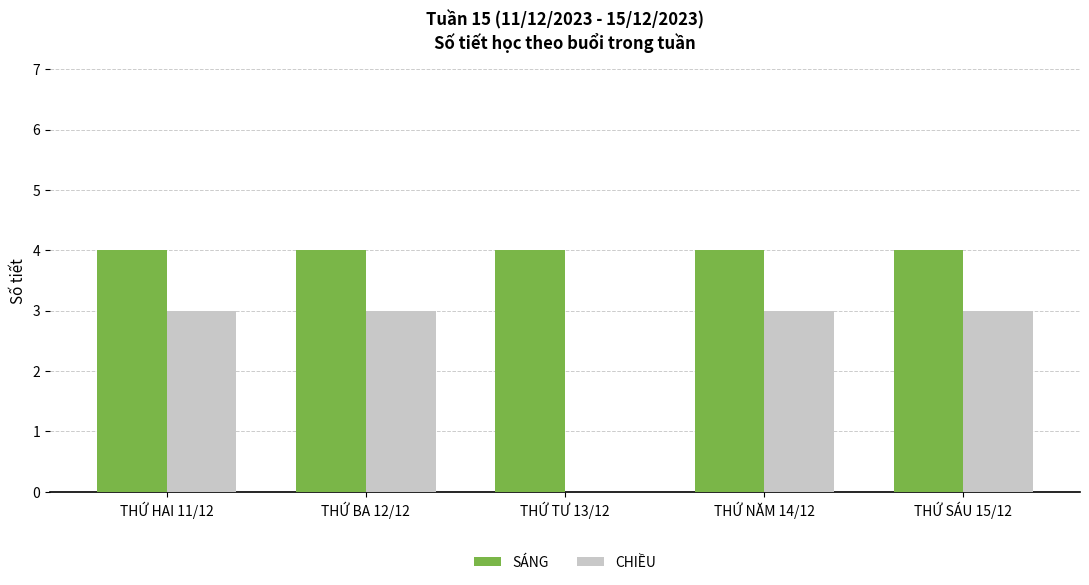

The CHIỀU series shows 3 at THỨ NĂM 14/12. True or false?

True